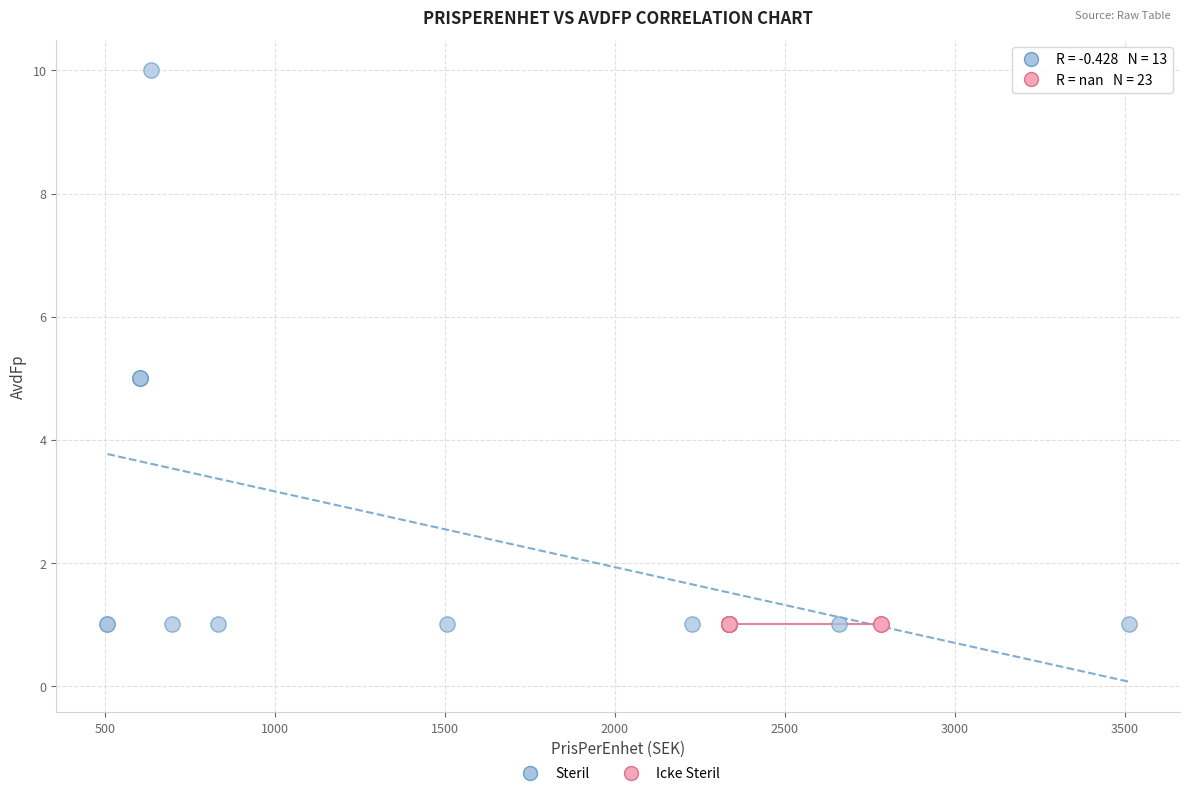

Which series contains the highest Y value?

Steril